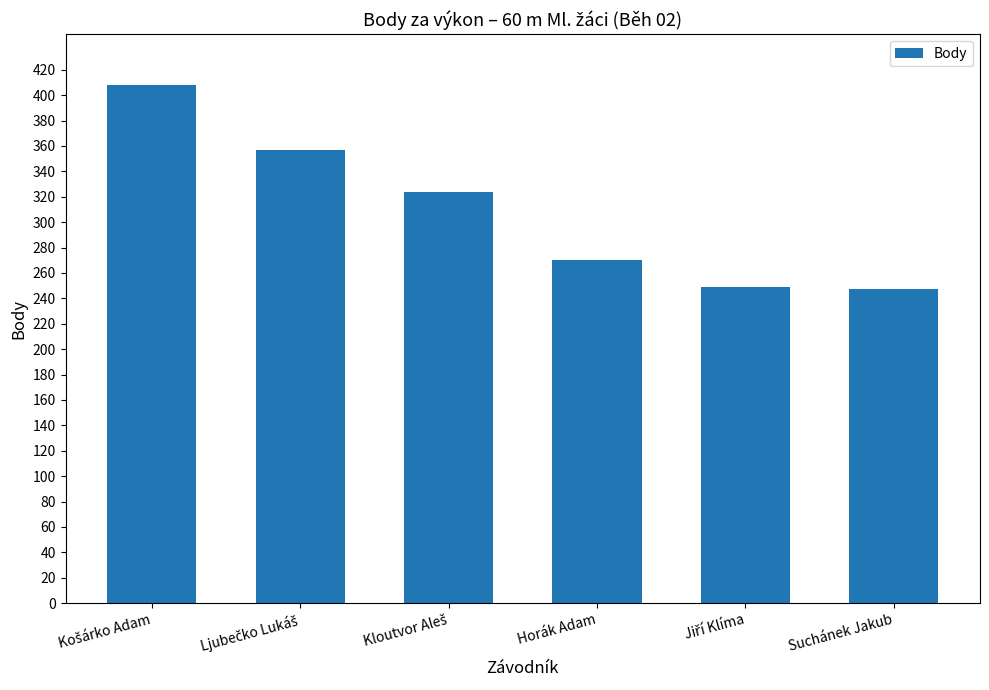

Reading left to right, extract all data points from this chart.

408	357	324	270	249	247